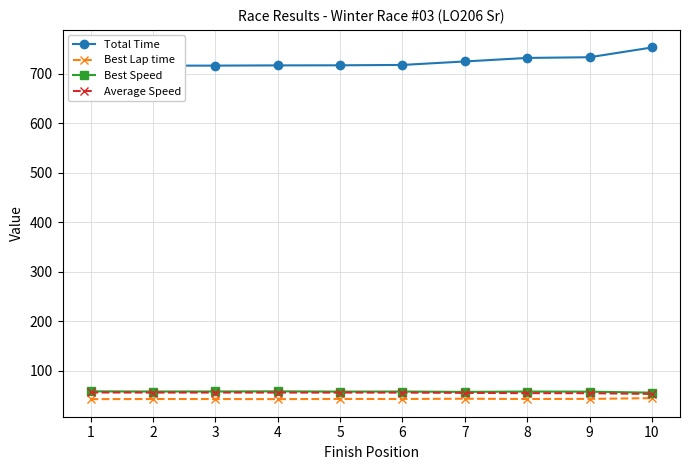

The Average Speed series shows 55.0 at 9. True or false?

True